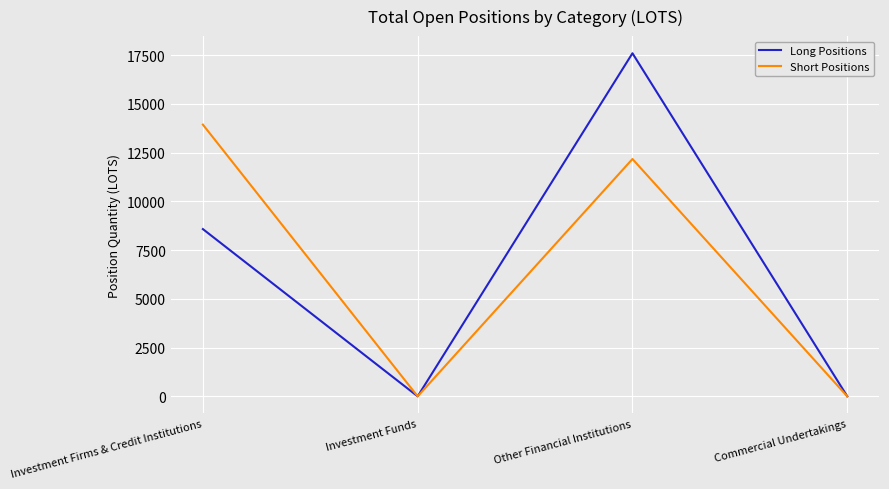

Which series changed the most between Investment Firms & Credit Institutions and Other Financial Institutions?

Long Positions